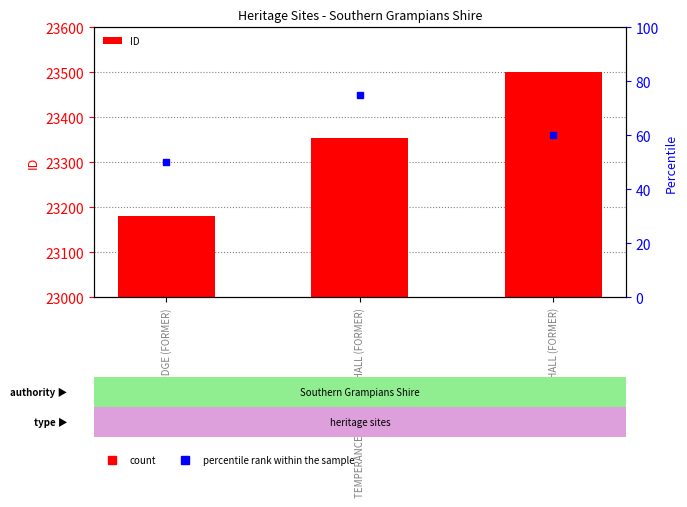

Count the percentile rank within the sample values in the range 50 to 75.

3